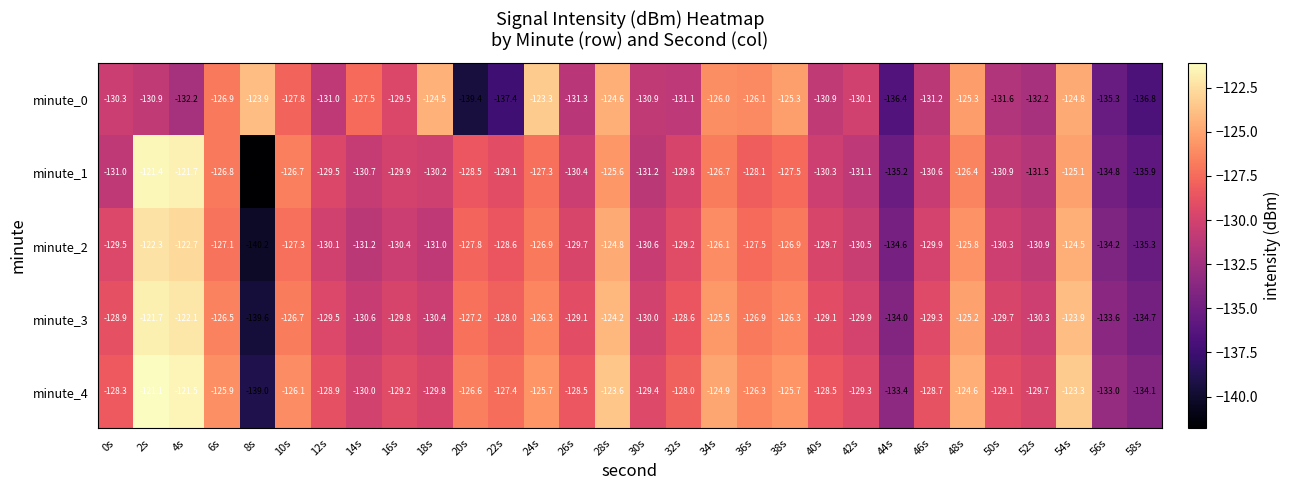

Rank the series by their average value, from lowest to highest.

minute_0, minute_1, minute_2, minute_3, minute_4